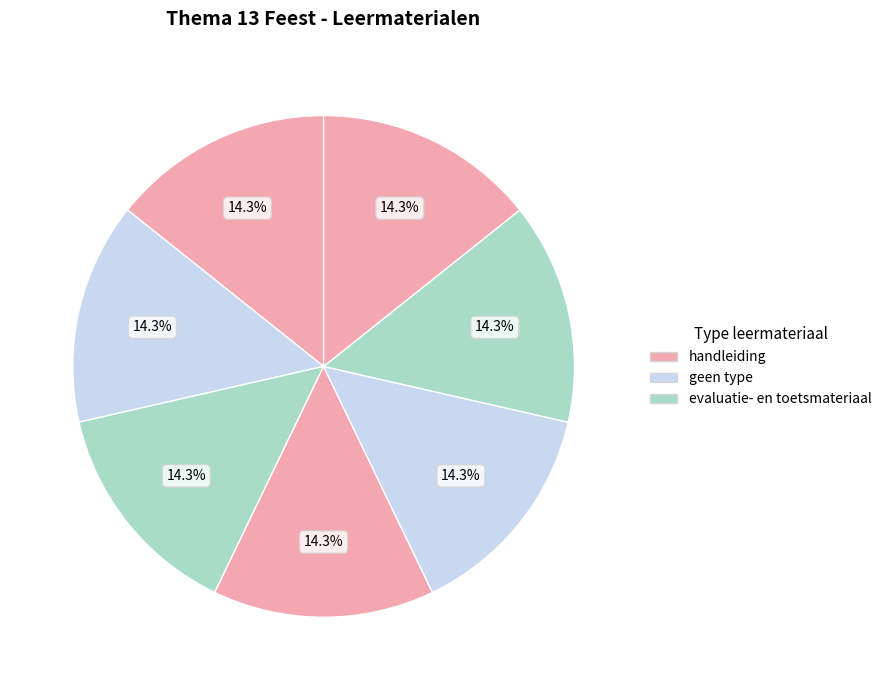

How many segments does this pie chart have?

7